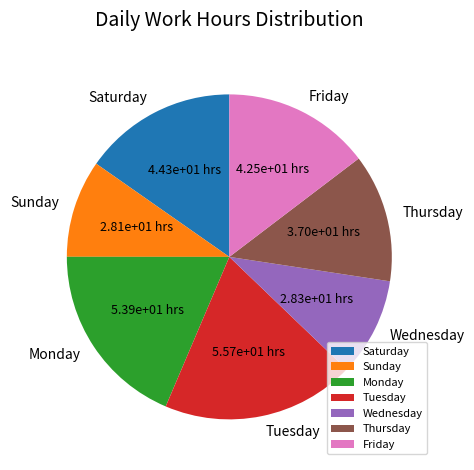

Which category has the biggest portion of the pie?

Tuesday